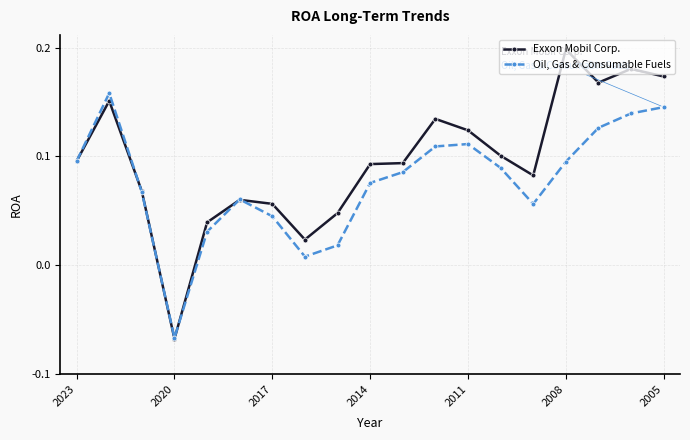

Rank the series by their maximum value, from lowest to highest.

Oil, Gas & Consumable Fuels, Exxon Mobil Corp.